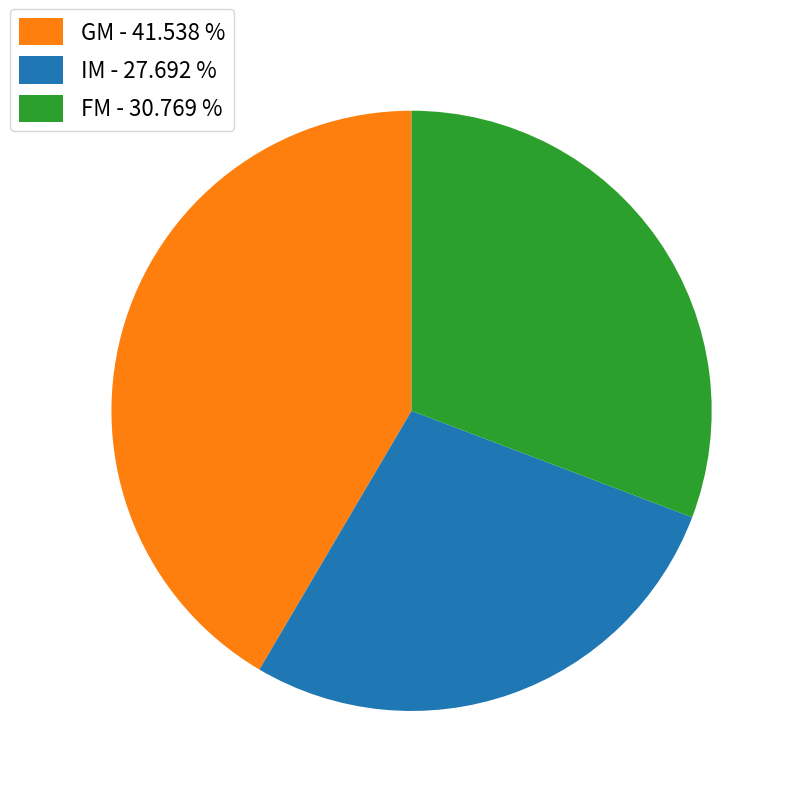

Is IM the majority of the pie?

No